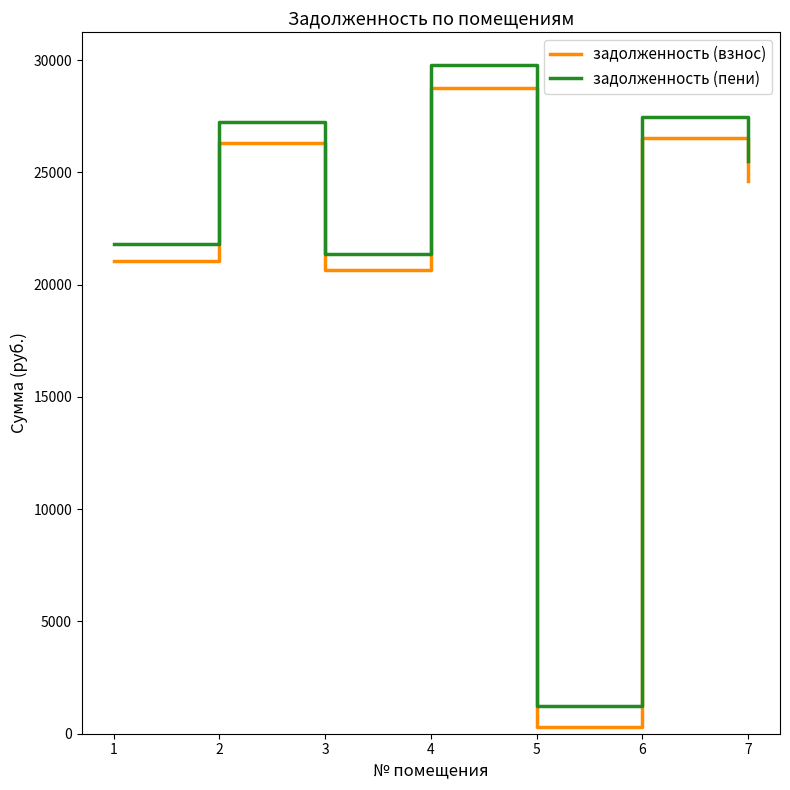

True or false: задолженность (взнос) has more than 2 points higher than both neighbors.

True